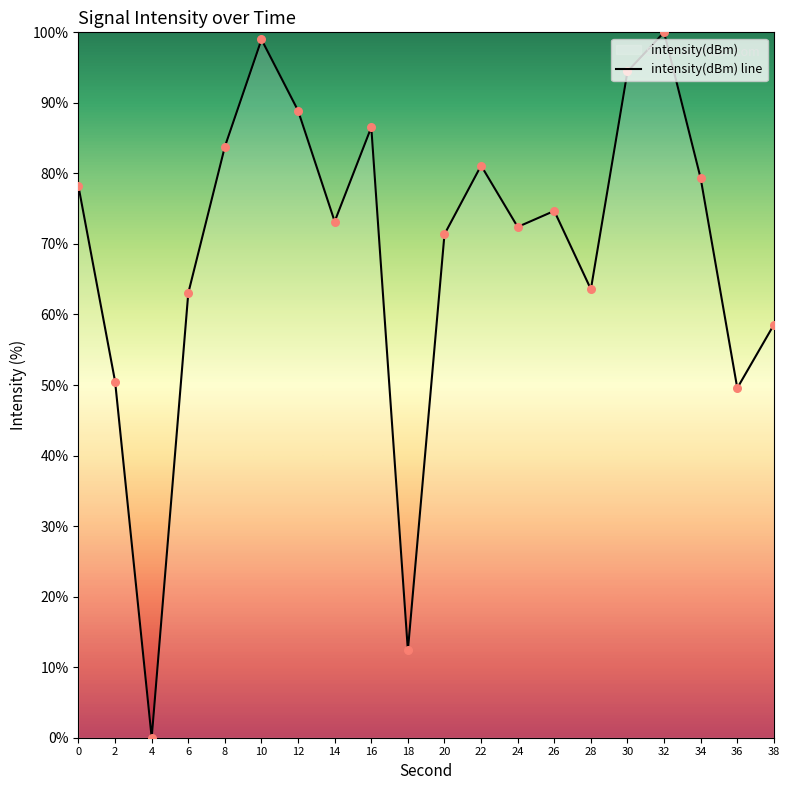

What is the change in value from 10 to 30?

-4.5